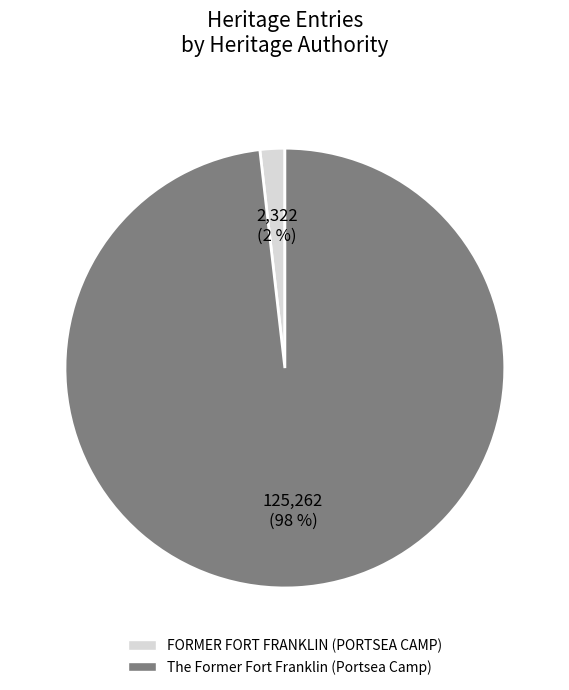

Do The Former Fort Franklin (Portsea Camp) and FORMER FORT FRANKLIN (PORTSEA CAMP) together represent more than half of the pie?

Yes